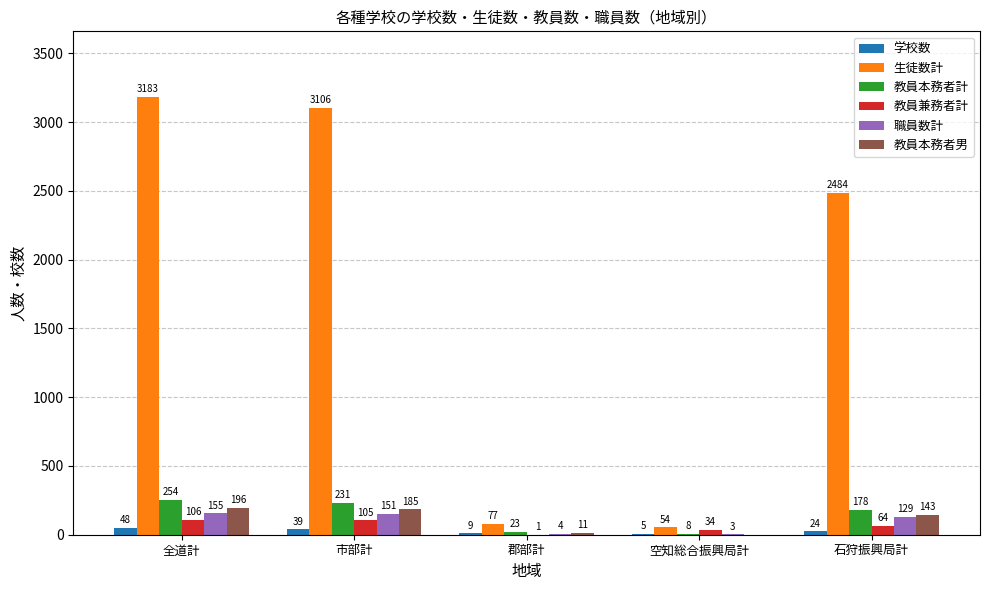

Is it true that 教員兼務者計 equals 1 at 郡部計?

True